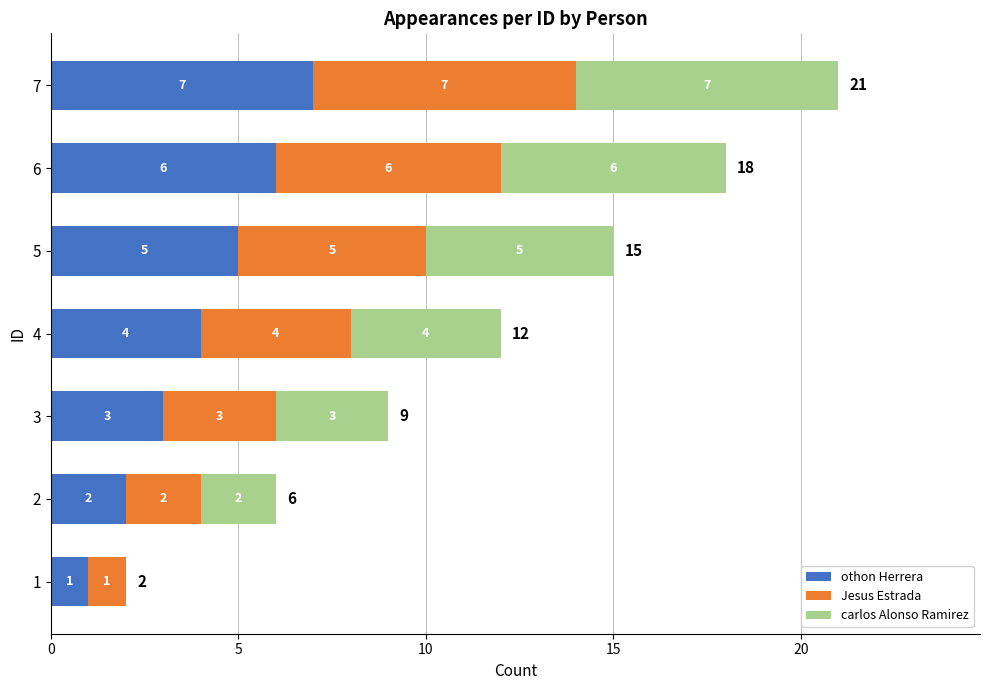

Count the number of data series in this chart.

3